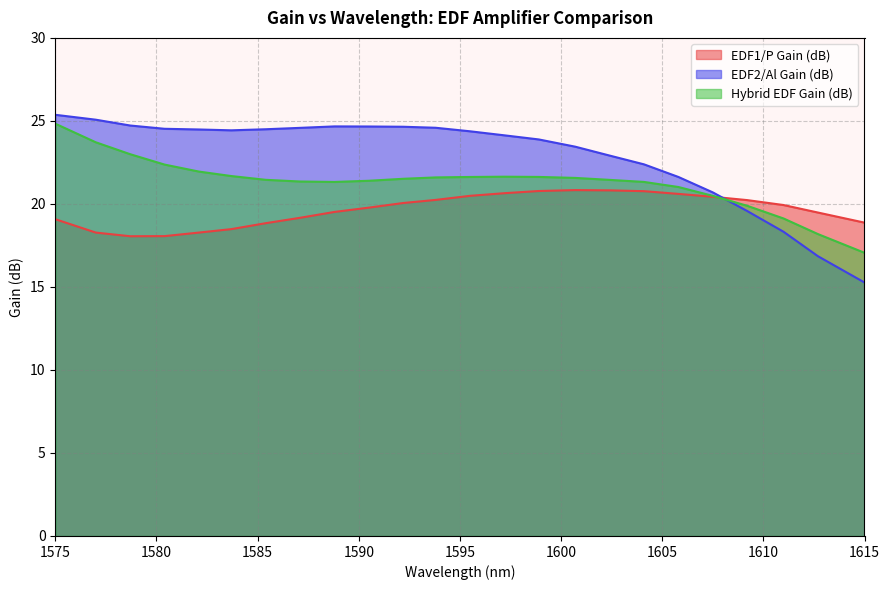

What is the sum of the EDF1/P Gain (dB) values at 1587.1 and 1612.7?

38.6